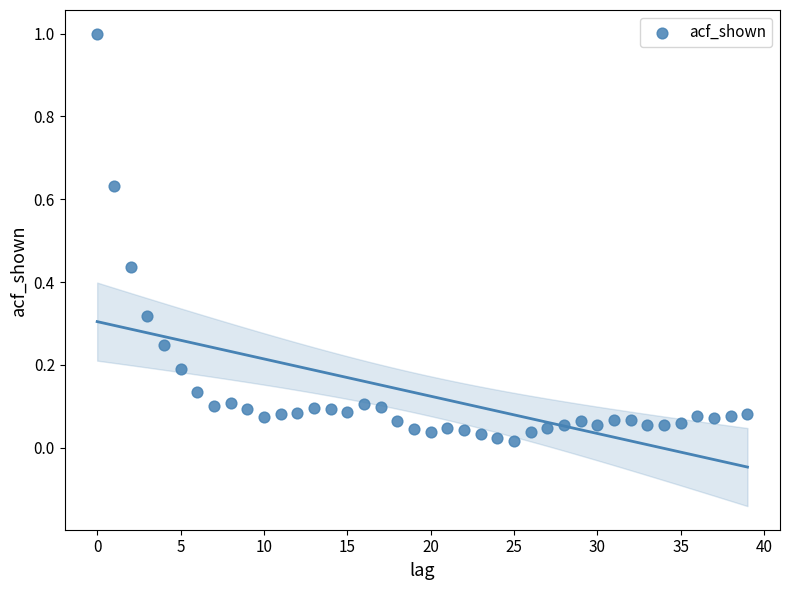

What is the range of Y values (max minus min)?

1.0